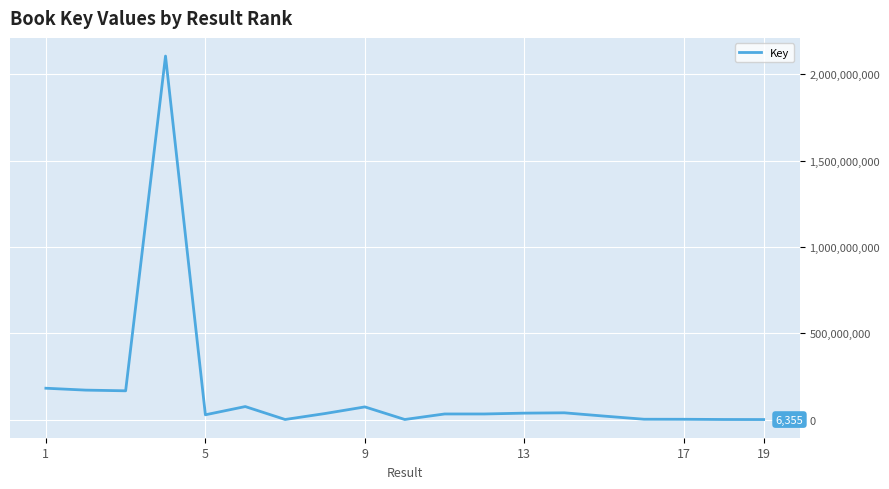

What is the difference between the maximum and minimum values?

2105523911